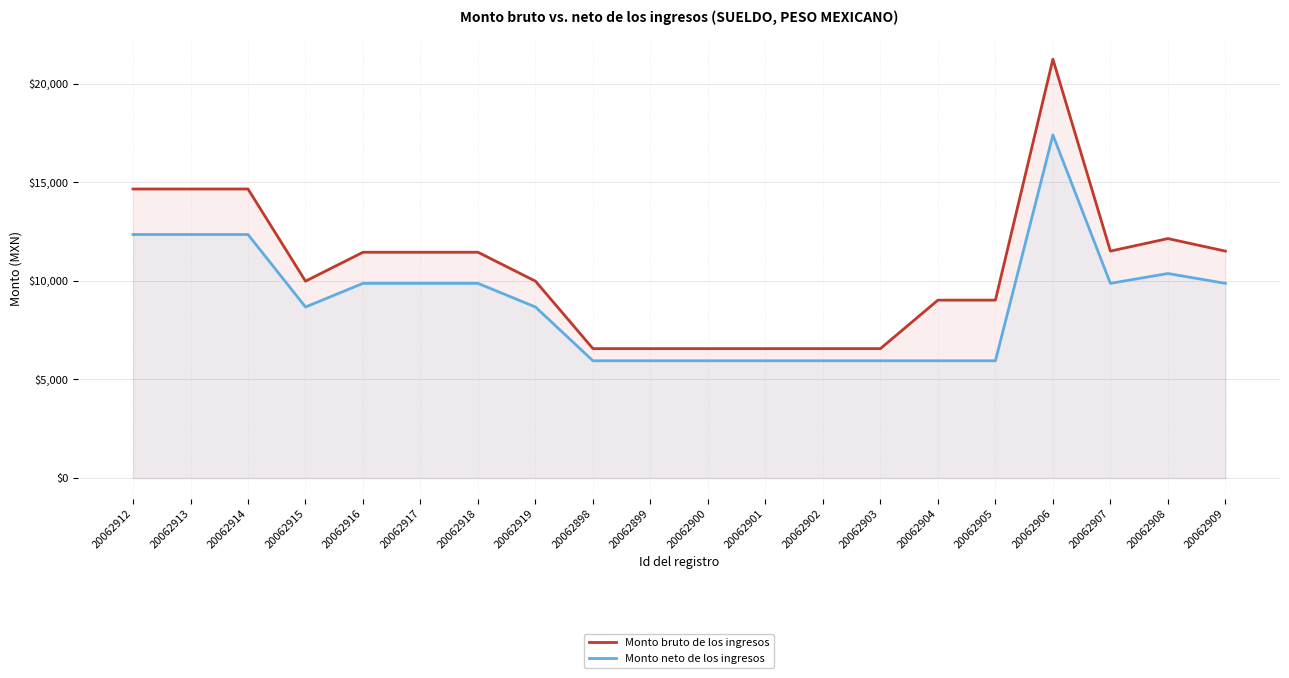

What is the difference between the Monto neto de los ingresos values at 20062913 and 20062917?

2477.3